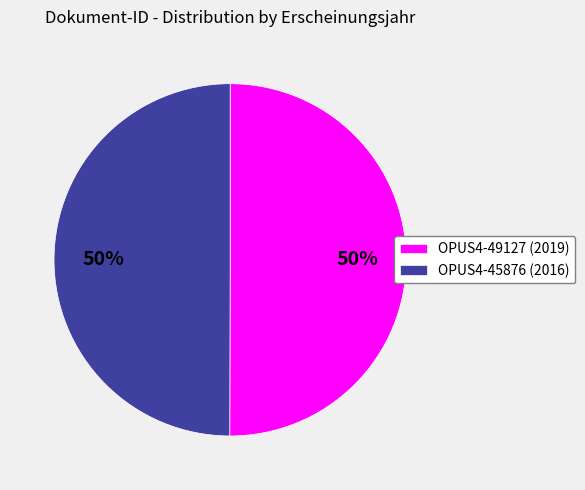

To the nearest percent, what is the average slice percentage?

50%